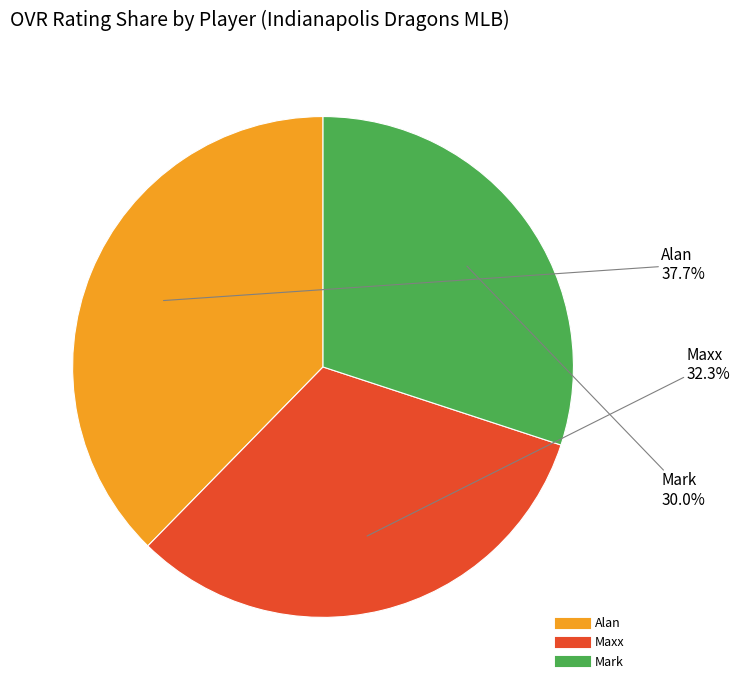

Rank the categories by value from highest to lowest.

Alan, Maxx, Mark